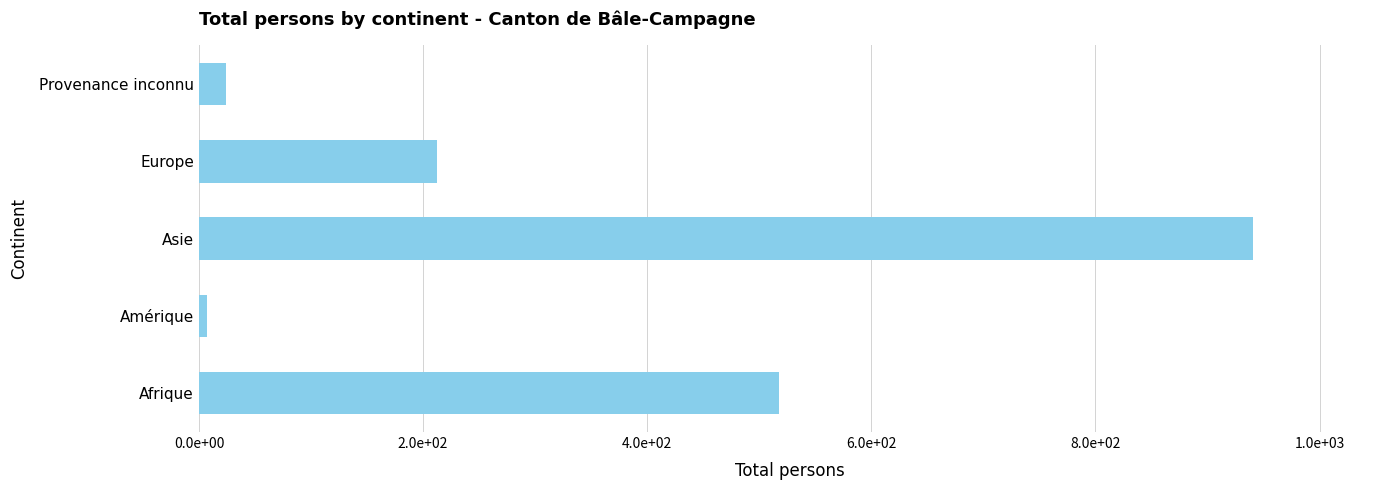

Which label corresponds to the largest value in the chart?

Asie